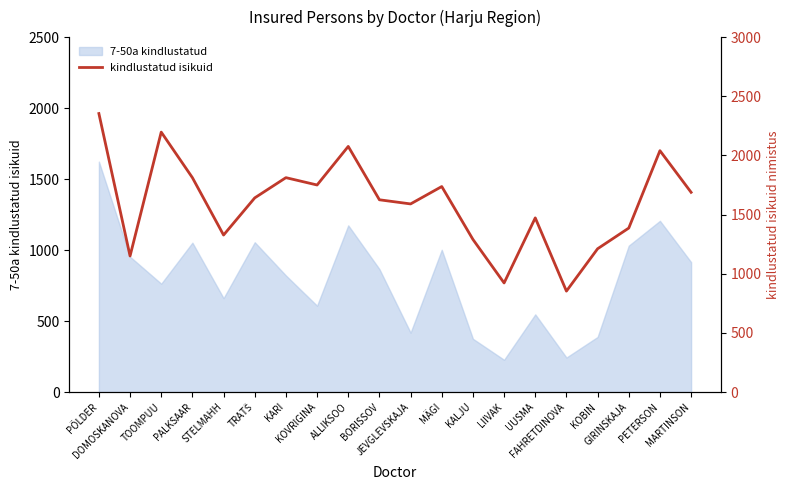

Where does the data first go above 1641?

PÕLDER